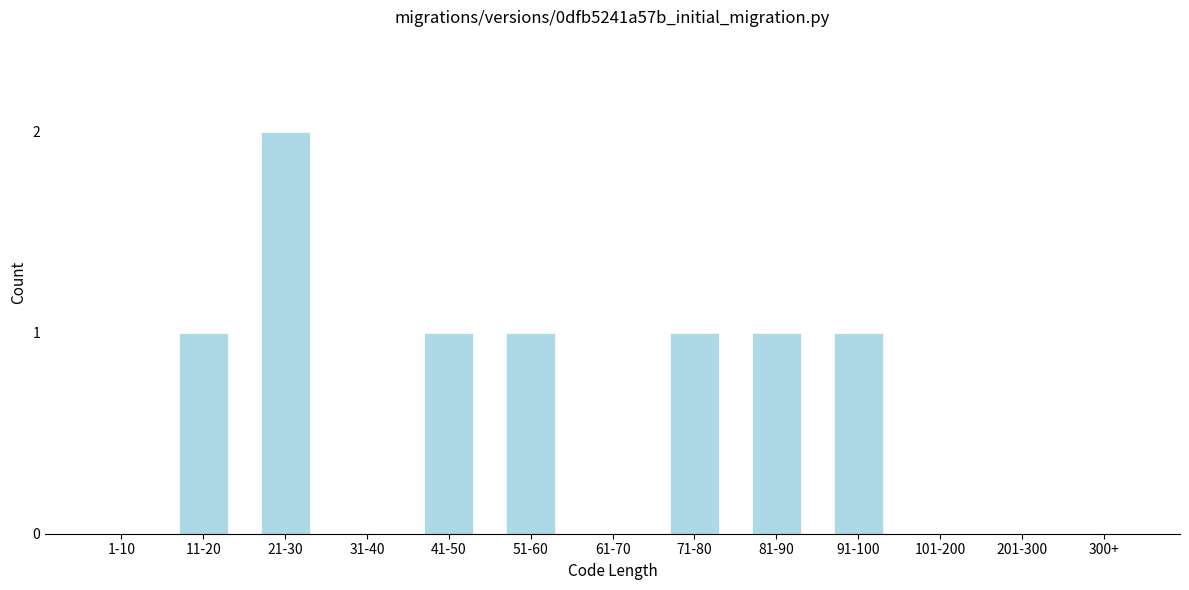

Reading left to right, what are all the values shown in this chart?

1-10=0	11-20=1	21-30=2	31-40=0	41-50=1	51-60=1	61-70=0	71-80=1	81-90=1	91-100=1	101-200=0	201-300=0	300+=0